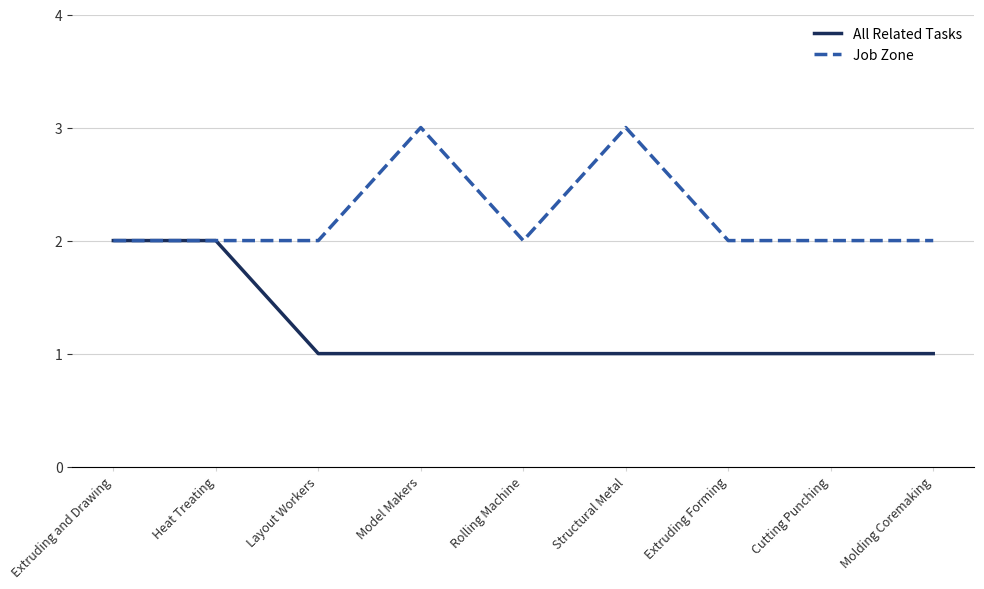

What is the sum of the Job Zone values at Model Makers and Structural Metal?

6